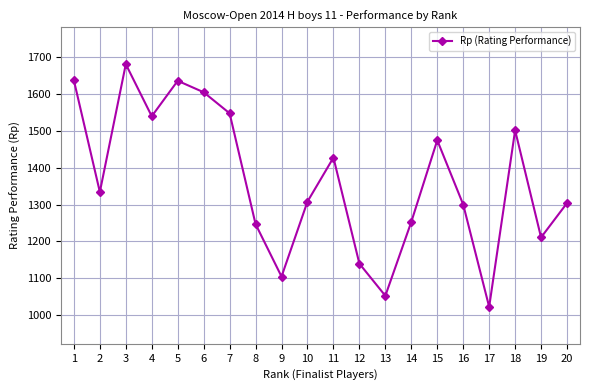

Which has a higher value, 14 or 1?

1